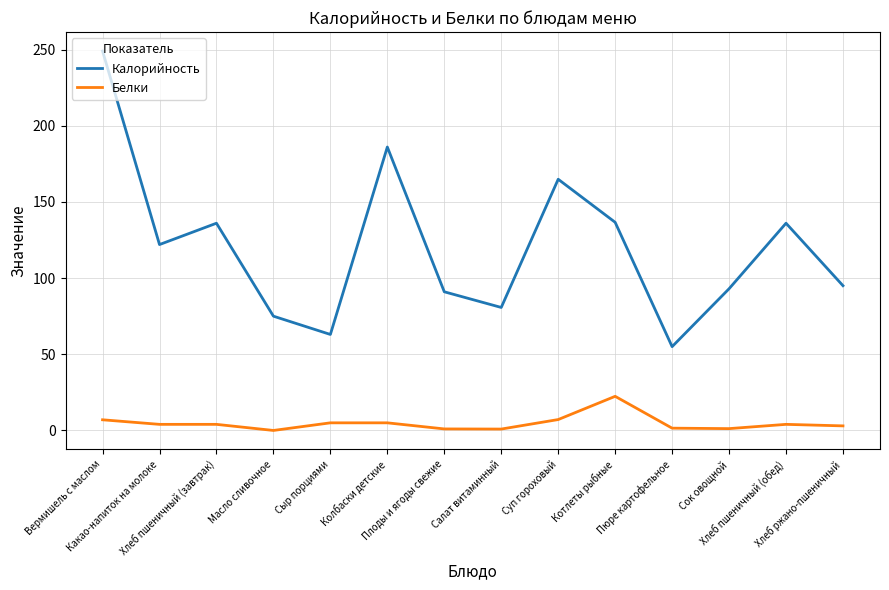

What is the difference between the maximum and minimum values in the Белки series?

22.4